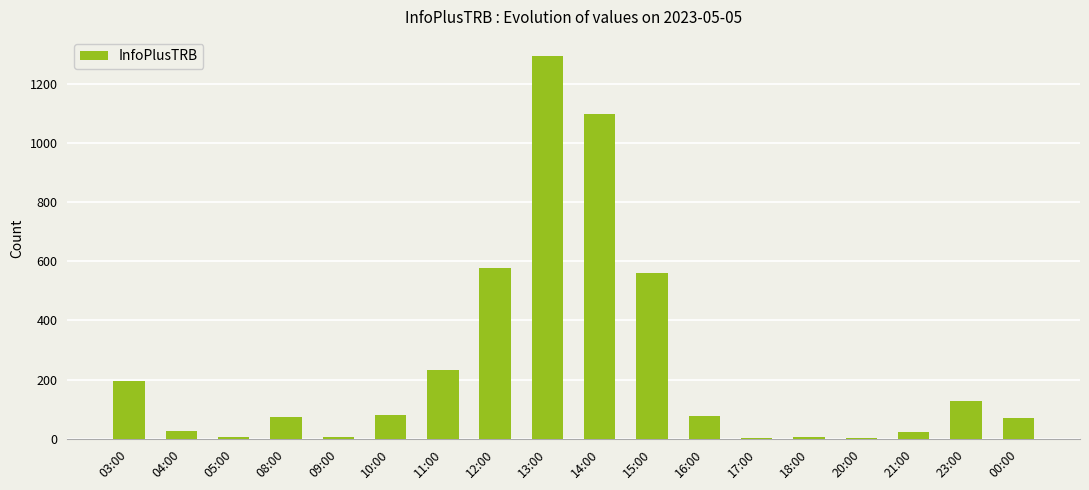

True or false: the data shows 353 at 15:00.

False